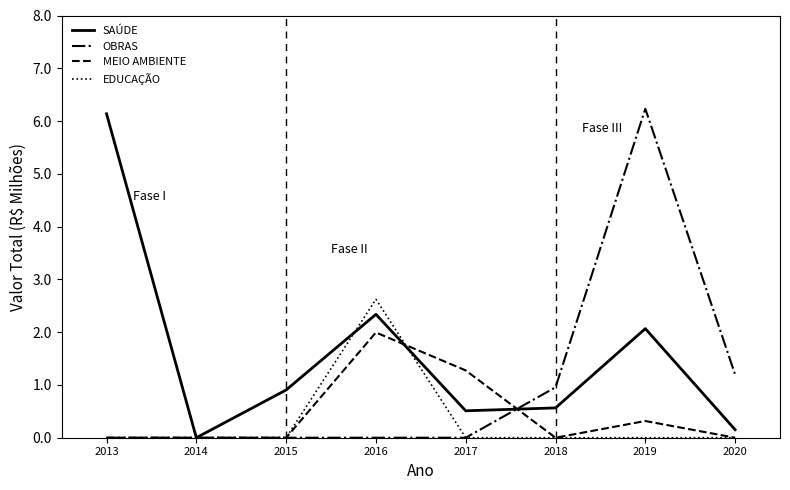

Which series has the largest total across all categories?

SAÚDE